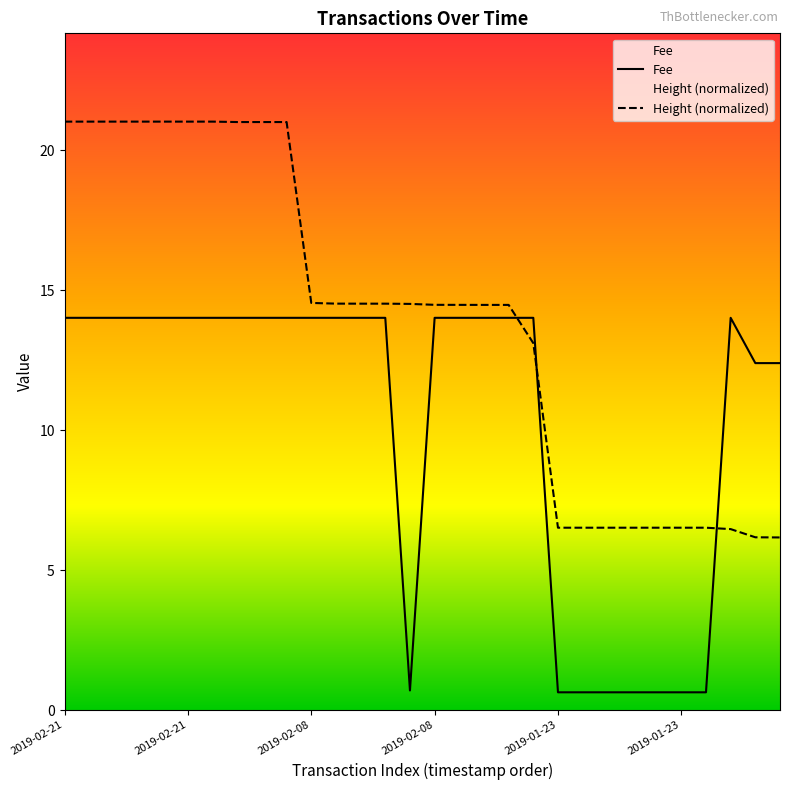

Where do Fee and Height first cross each other?

2019-02-08 16:27:47 and 2019-02-05 22:17:44